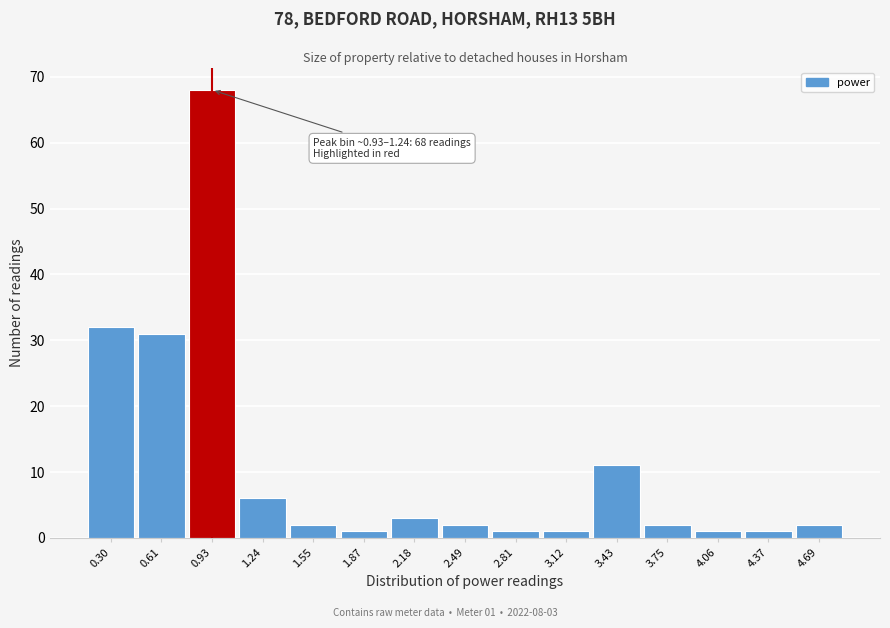

Reading right to left, extract all data points from this chart.

2	1	1	2	11	1	1	2	3	1	2	6	68	31	32